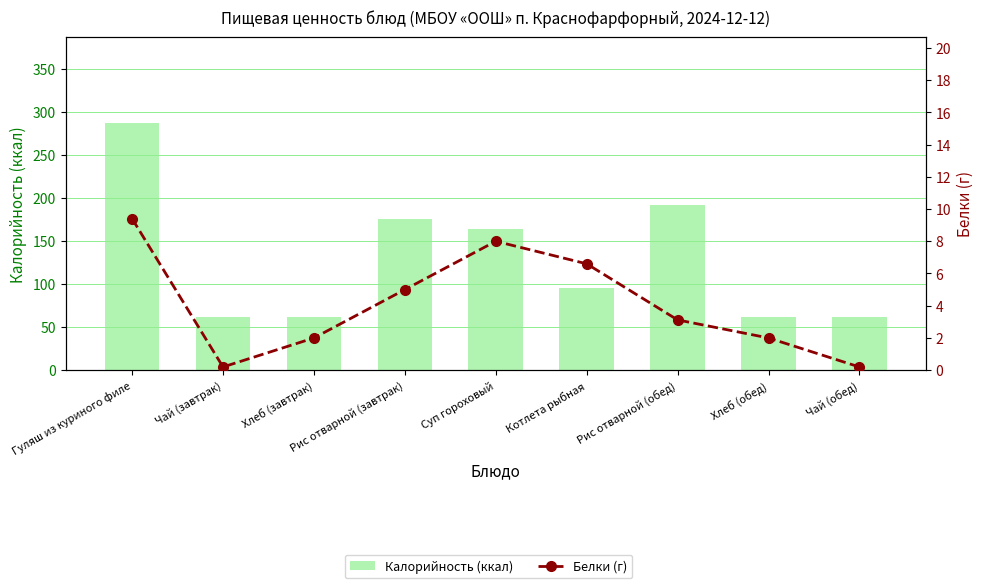

What are all the series names shown in the legend?

Калорийность (ккал), Белки (г)